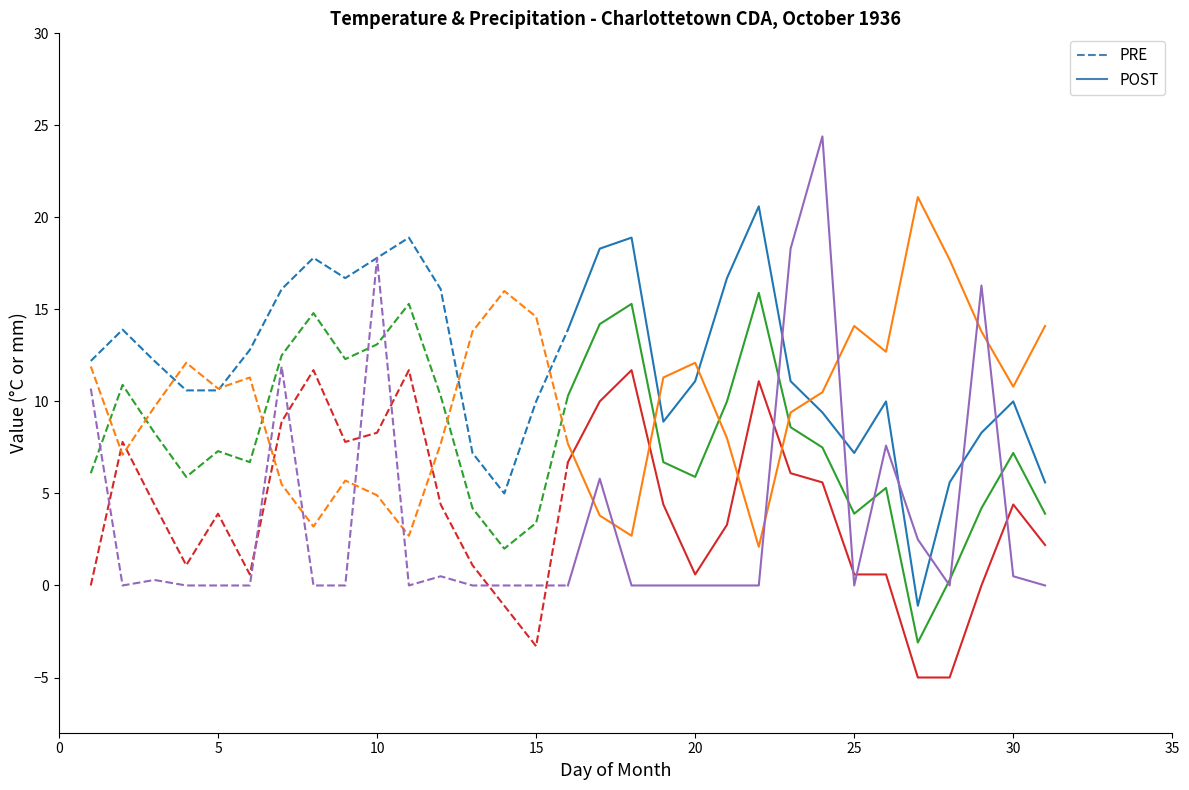

Which series has the largest total across all categories?

Max Temp (C)